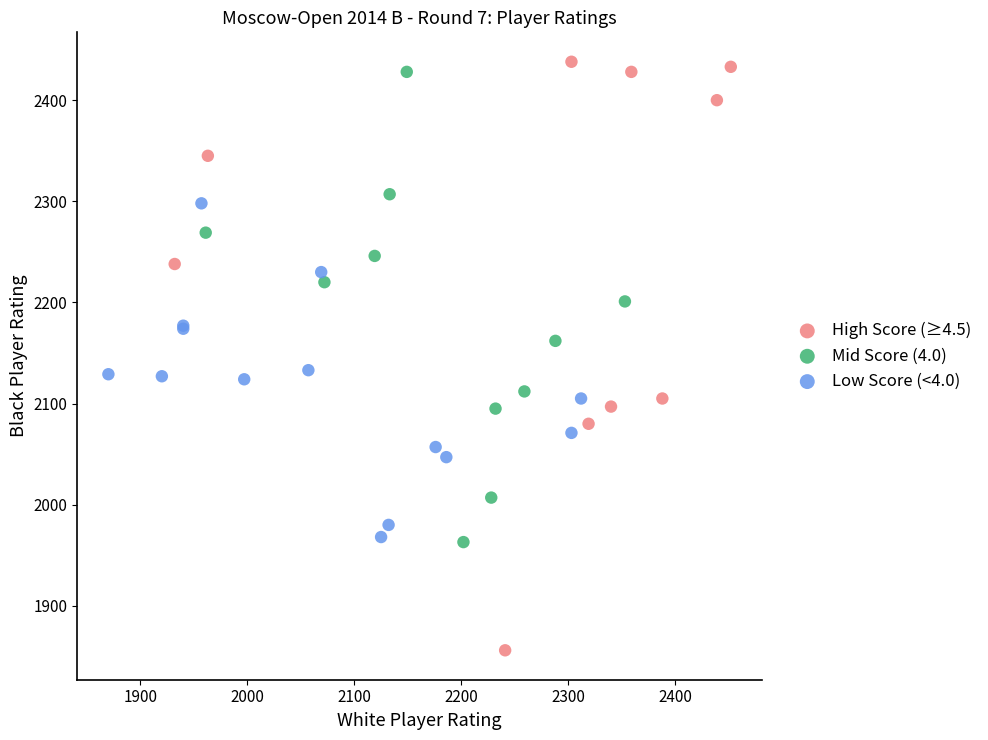

Which series has the widest spread of Y values?

High Score (≥4.5)